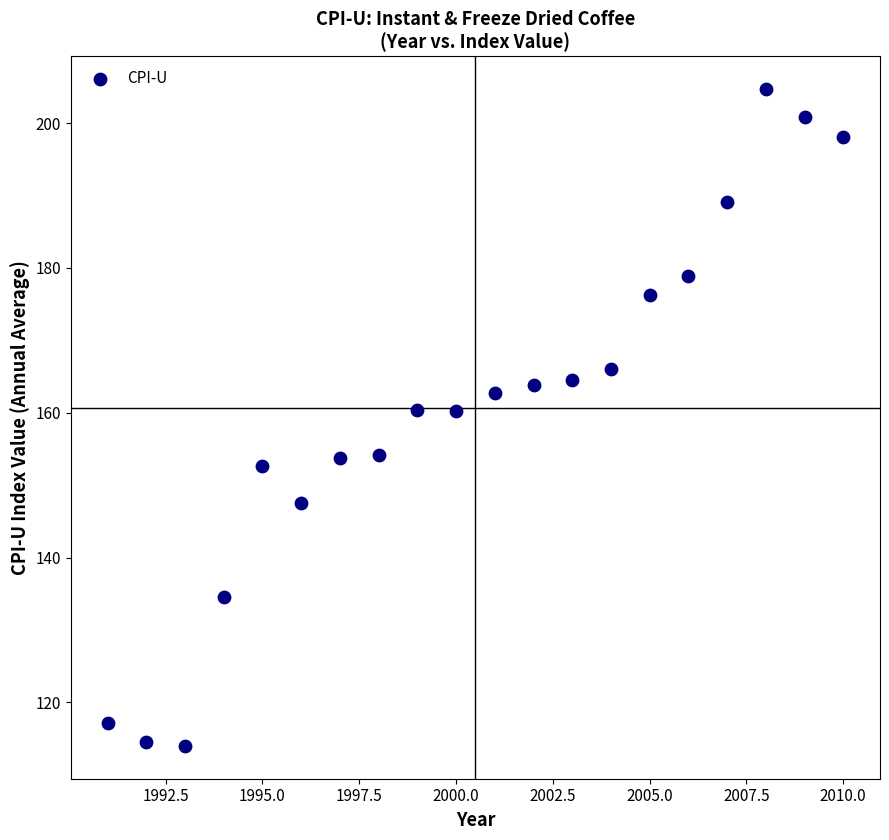

What is the range of X values (max minus min)?

19.0